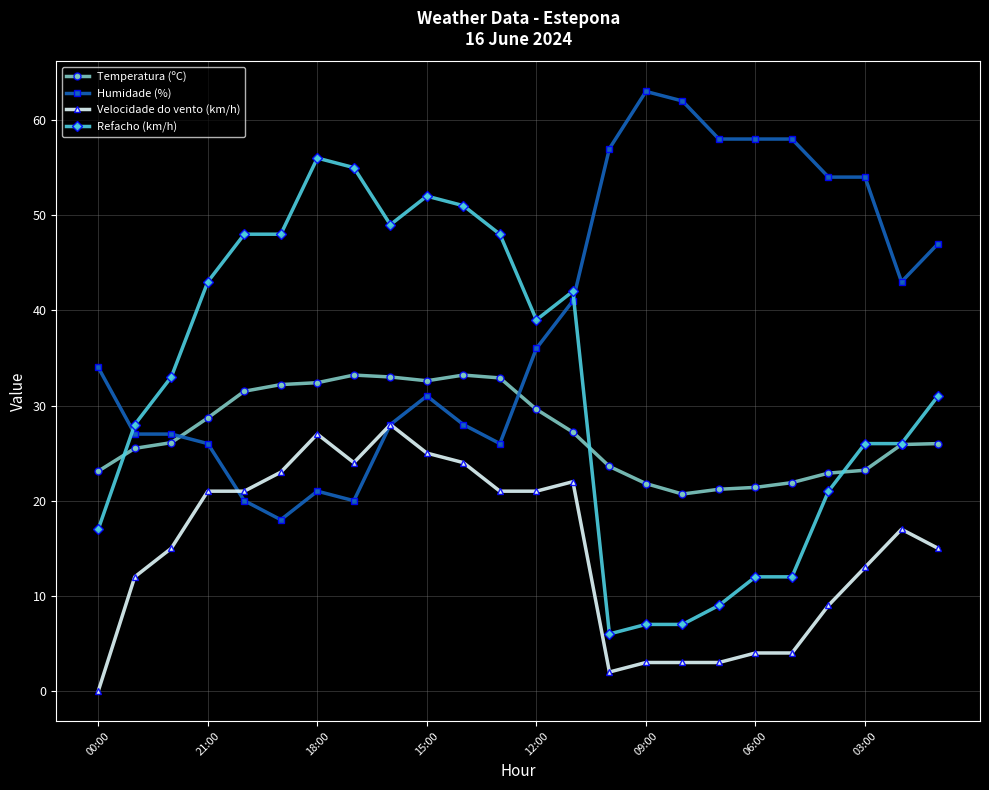

True or false: Refacho (km/h) and Temperatura (ºC) intersect in this chart.

True